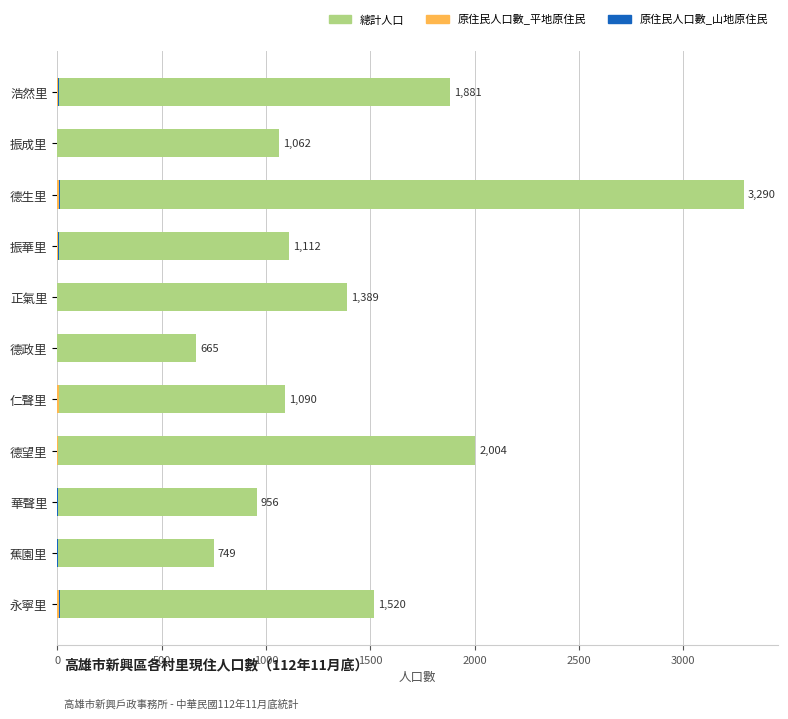

Which series has the largest total across all categories?

總計人口